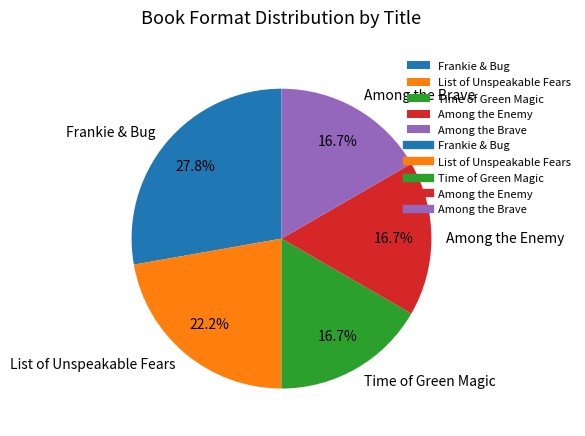

How much of the chart is everything except Among the Enemy?

83.3%